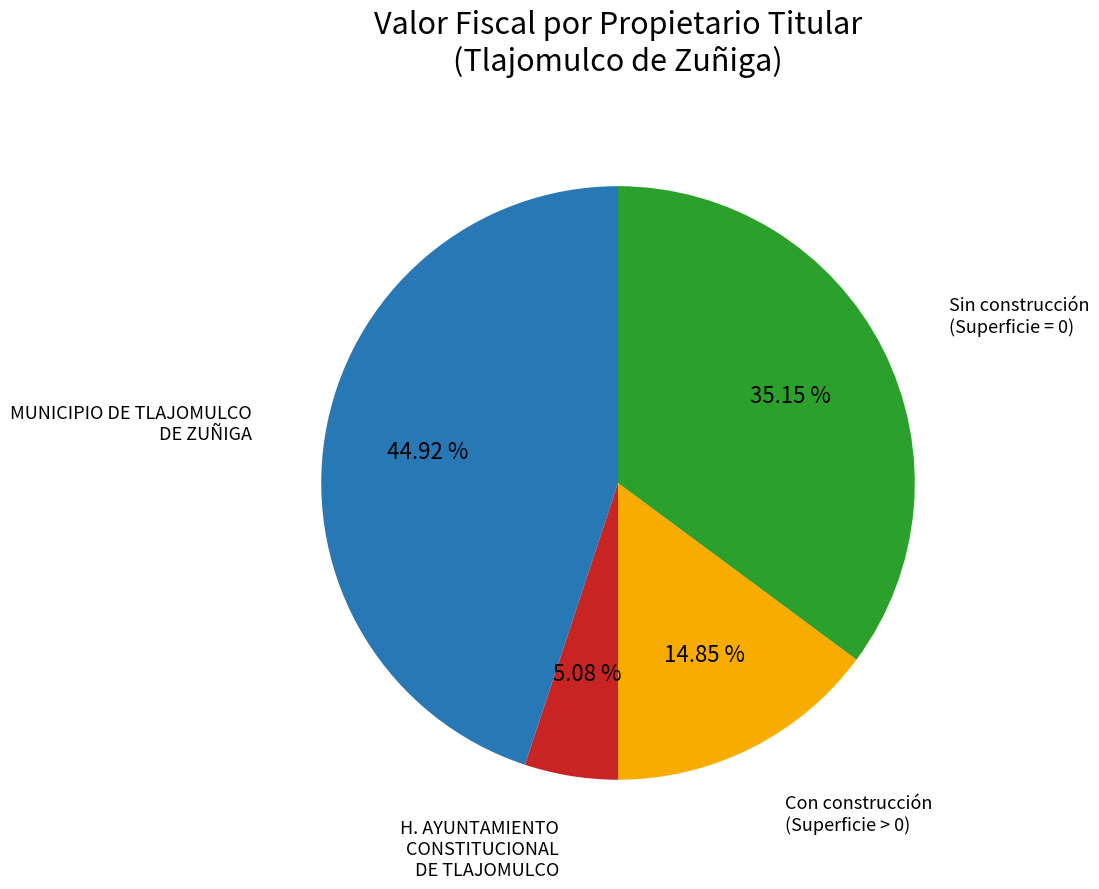

Rank the categories by value from lowest to highest.

H. AYUNTAMIENTO CONSTITUCIONAL DE TLAJOMULCO, Con construcción (Superficie > 0), Sin construcción (Superficie = 0), MUNICIPIO DE TLAJOMULCO DE ZUÑIGA